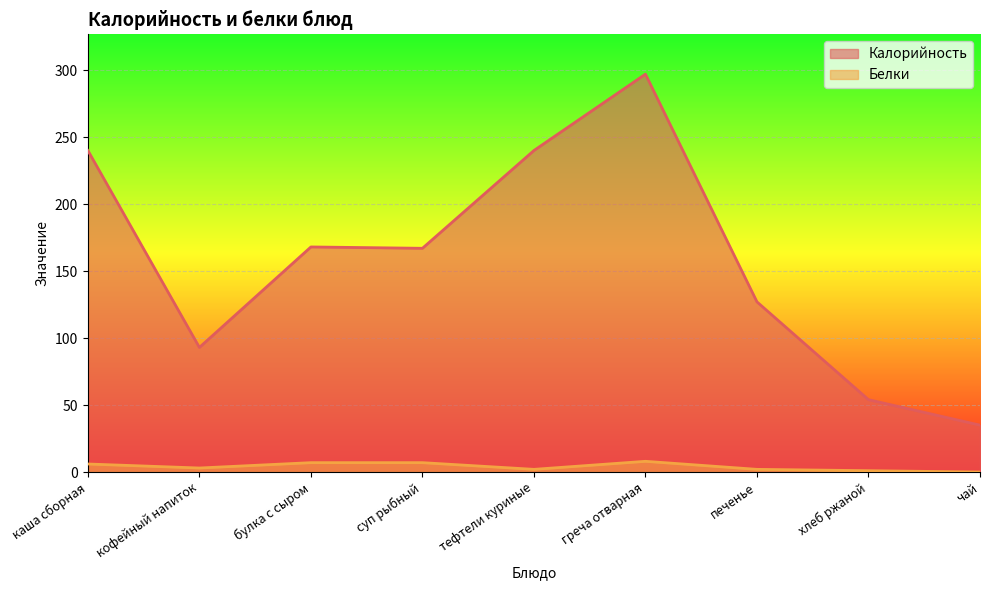

Reading left to right, transcribe all the data shown in this chart.

Калорийность: 240	93	168	167	240	297	127	54	35
Белки: 6	3	7	7	2	8	2	1	0